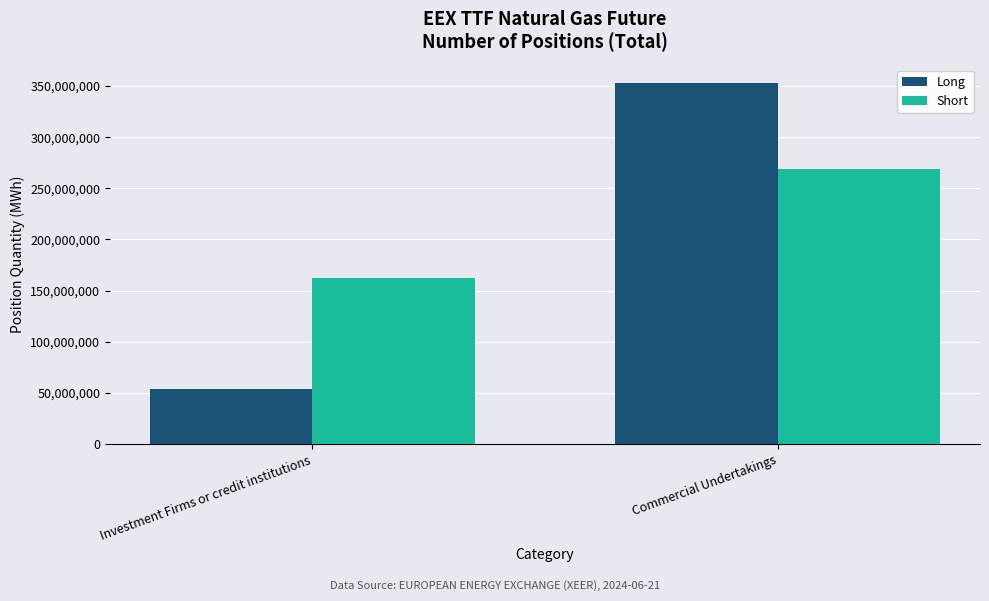

Is it true that Short equals 268817384 at Commercial Undertakings?

True